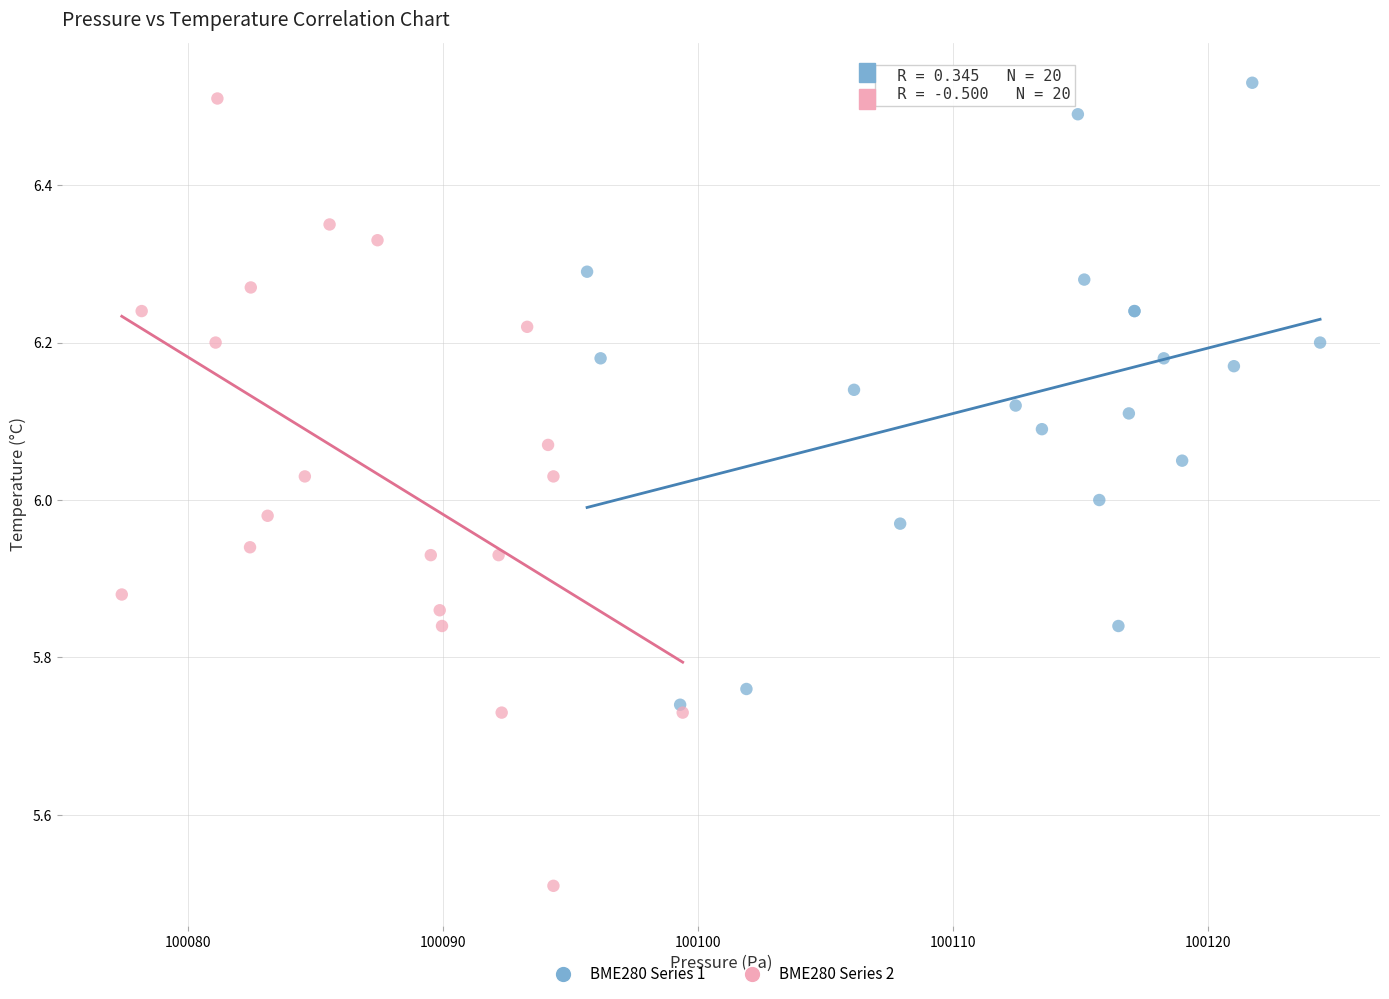

What are all the series names shown in the legend?

BME280 Series 1, BME280 Series 2